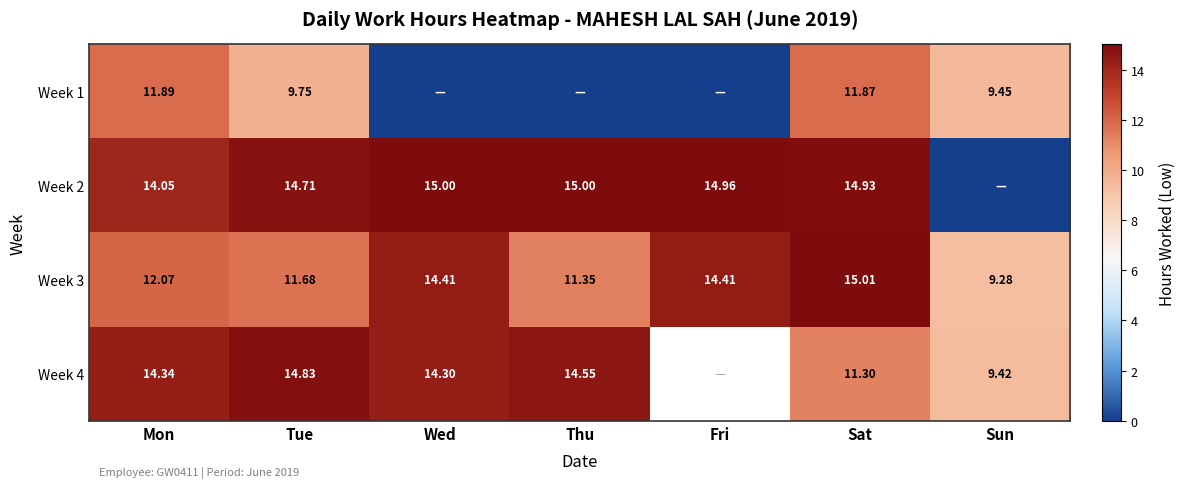

Which category has the highest value in the Week 3 series?

Sat